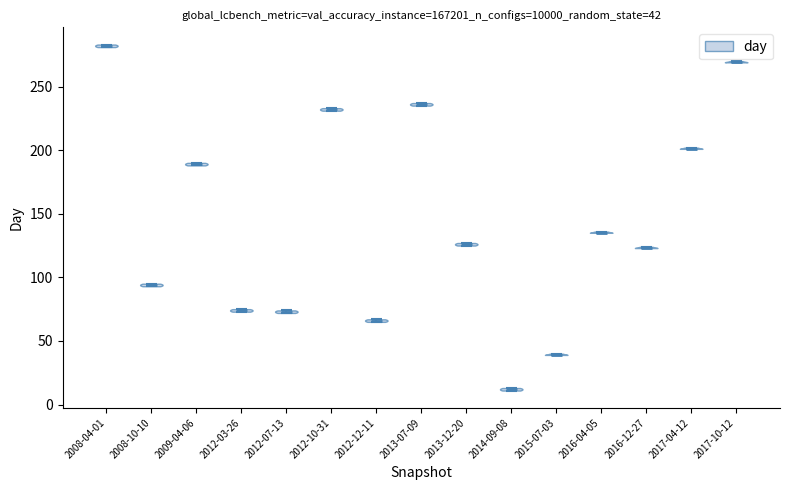

Which violin has the highest median line?

2008-04-01